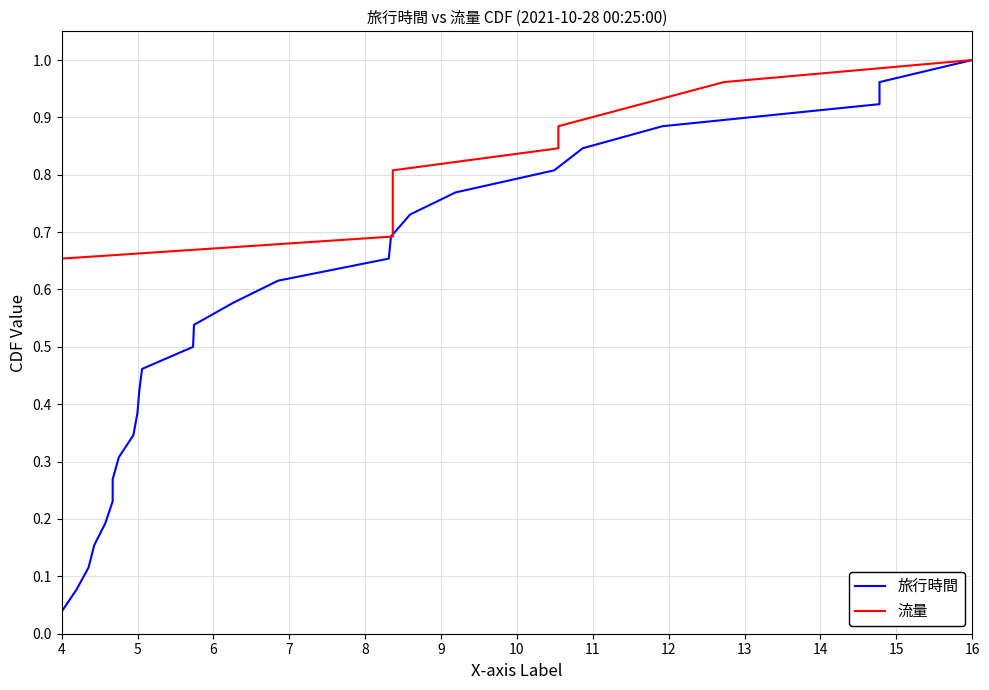

What is the sum of all 旅行時間 values?

13.5